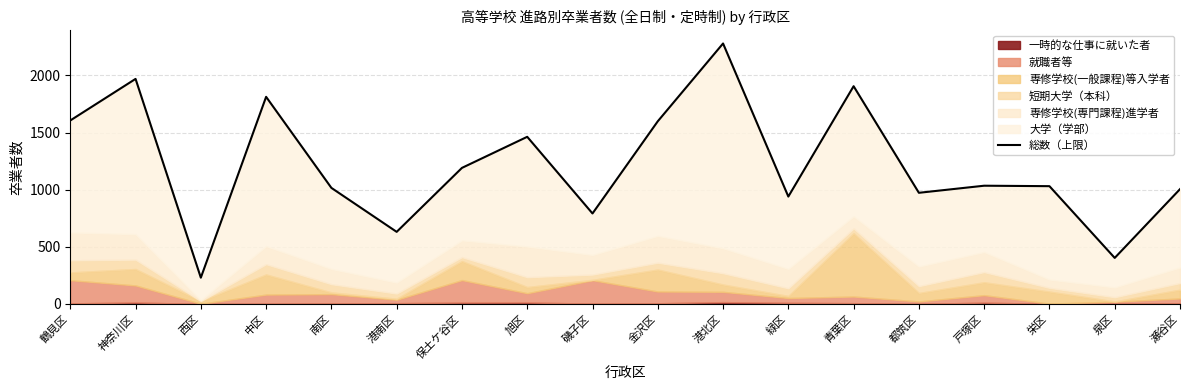

Reading left to right, transcribe all the data shown in this chart.

鶴見区=1606	神奈川区=1970	西区=230	中区=1813	南区=1016	港南区=631	保土ケ谷区=1191	旭区=1463	磯子区=792	金沢区=1599	港北区=2280	緑区=940	青葉区=1906	都筑区=973	戸塚区=1035	栄区=1031	泉区=403	瀬谷区=1005